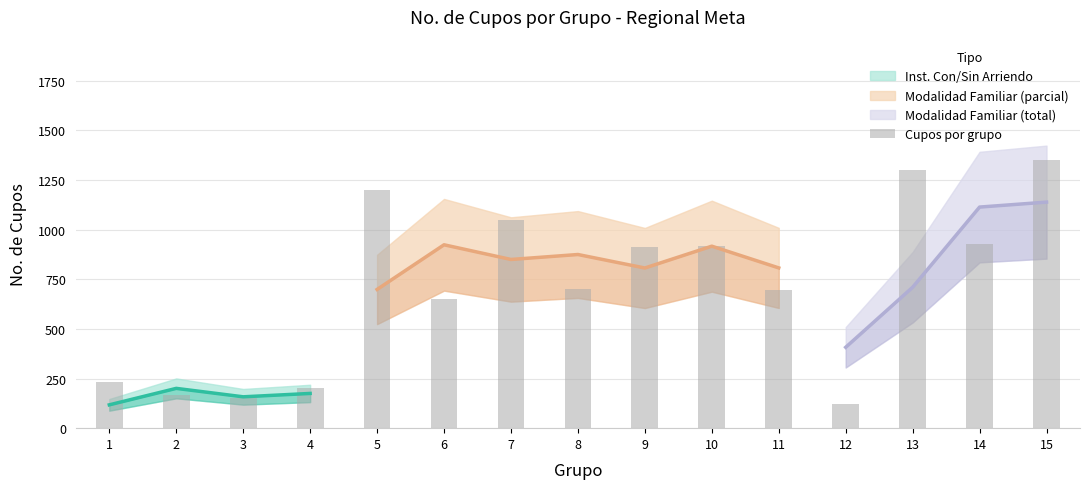

What value does the data have at 1, to the nearest 10?

240